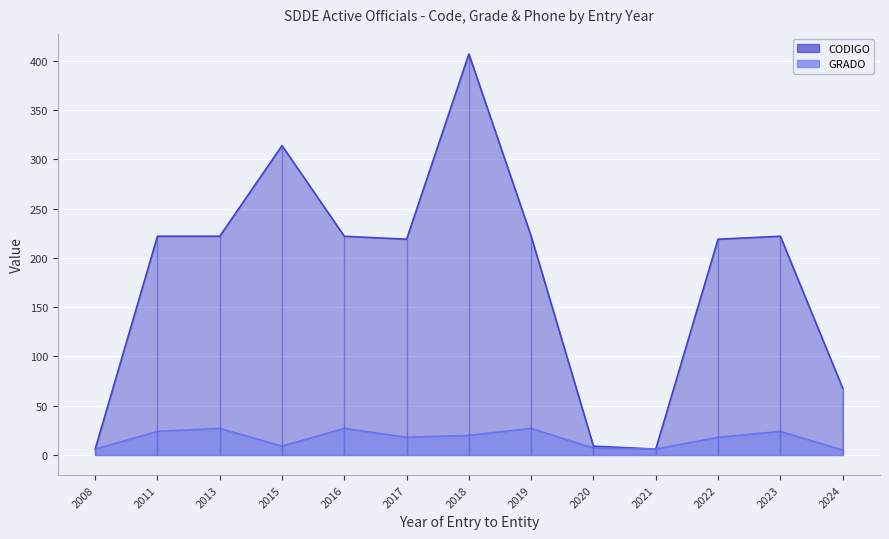

How many data points does each series have?

13